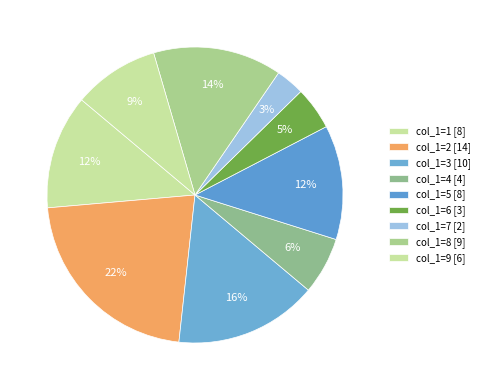

How many slices are in this pie chart?

9